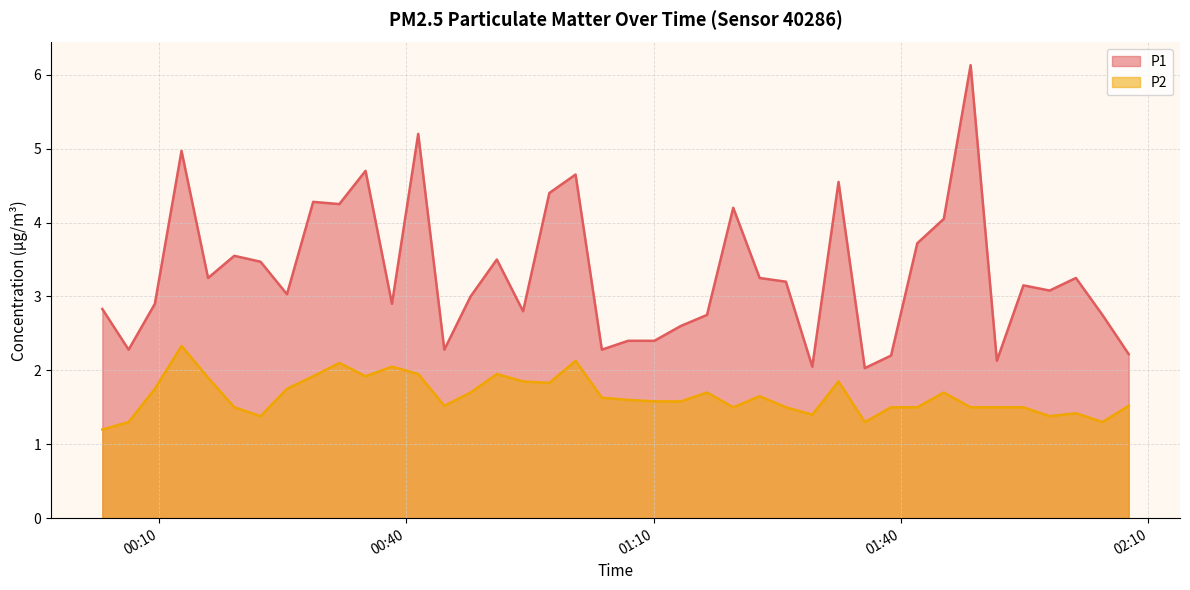

What is the total value across all series at 2024-02-26T02:04:25?

4.0